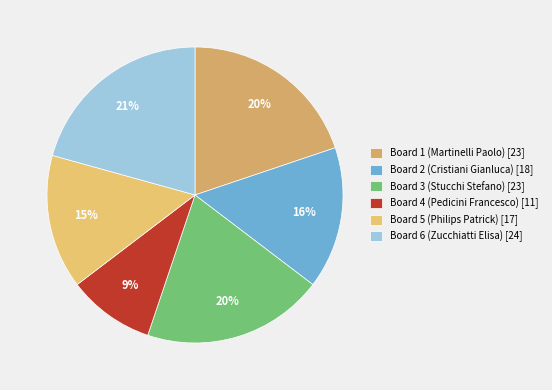

Which has a higher value, Board 2 (Cristiani Gianluca) or Board 5 (Philips Patrick)?

Board 2 (Cristiani Gianluca)